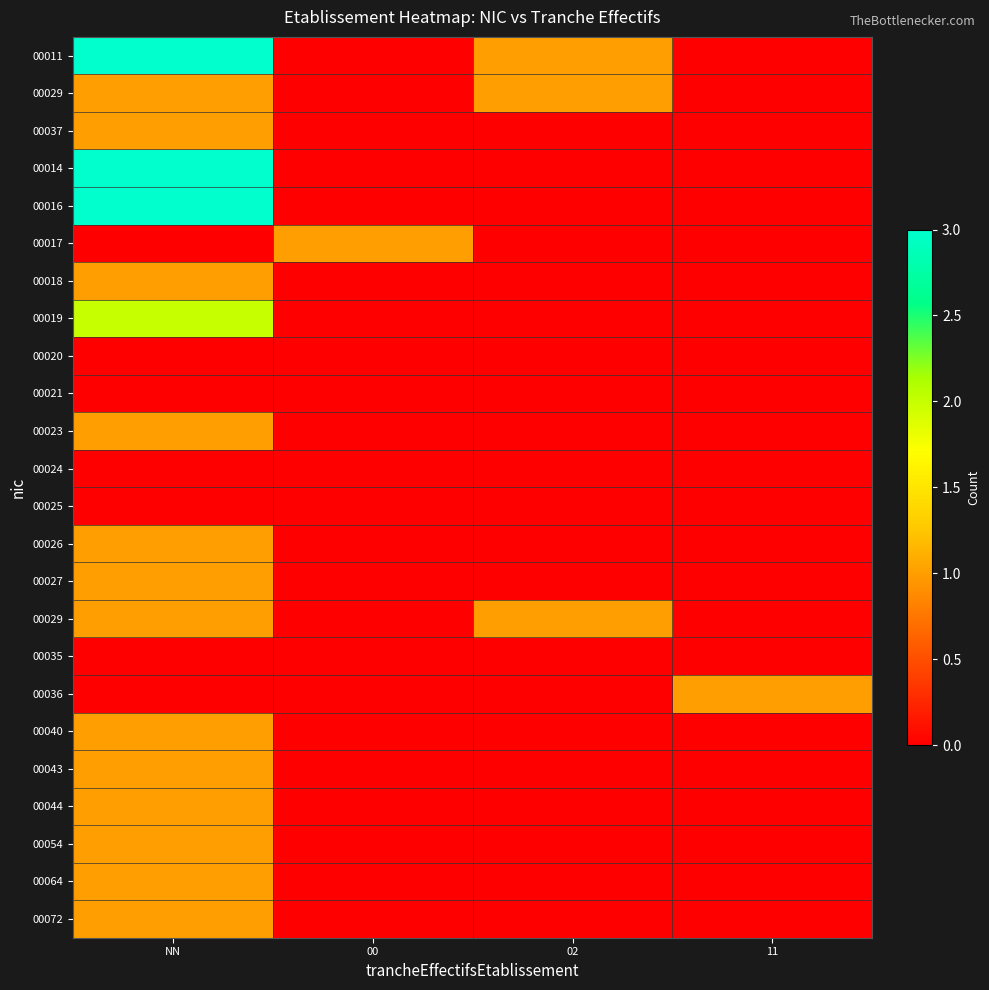

What is the spread (max minus min) of values at NN?

3